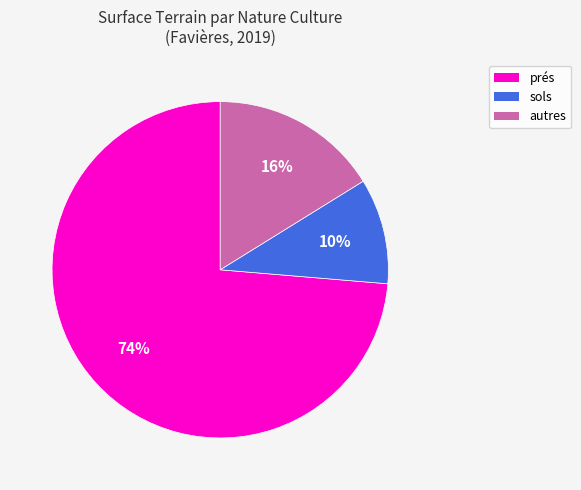

Does any single category account for the majority?

Yes